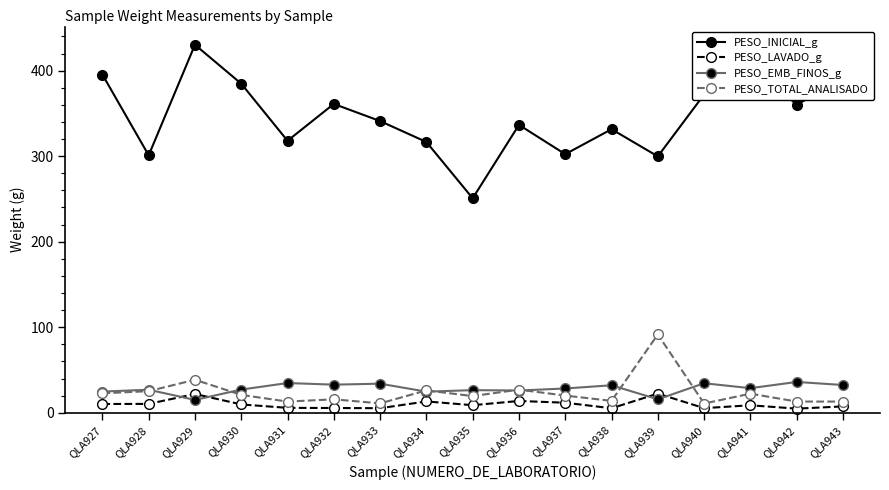

Is it true that PESO_LAVADO_g equals 22.0 at QLA929?

True